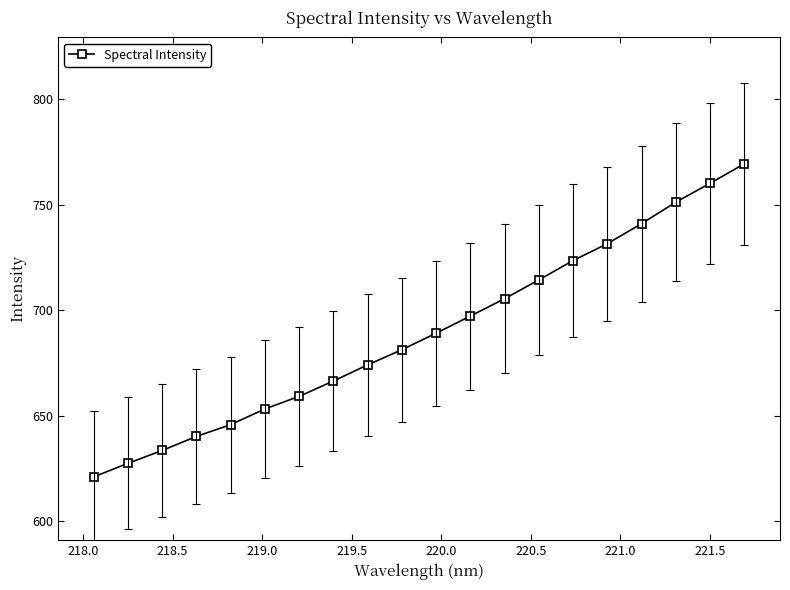

Reading left to right, list all the values displayed in this chart.

621.0	627.4	633.5	640.2	645.8	653.2	659.2	666.4	674.1	681.3	689.1	697.2	705.5	714.4	723.6	731.5	741.0	751.2	760.1	769.4